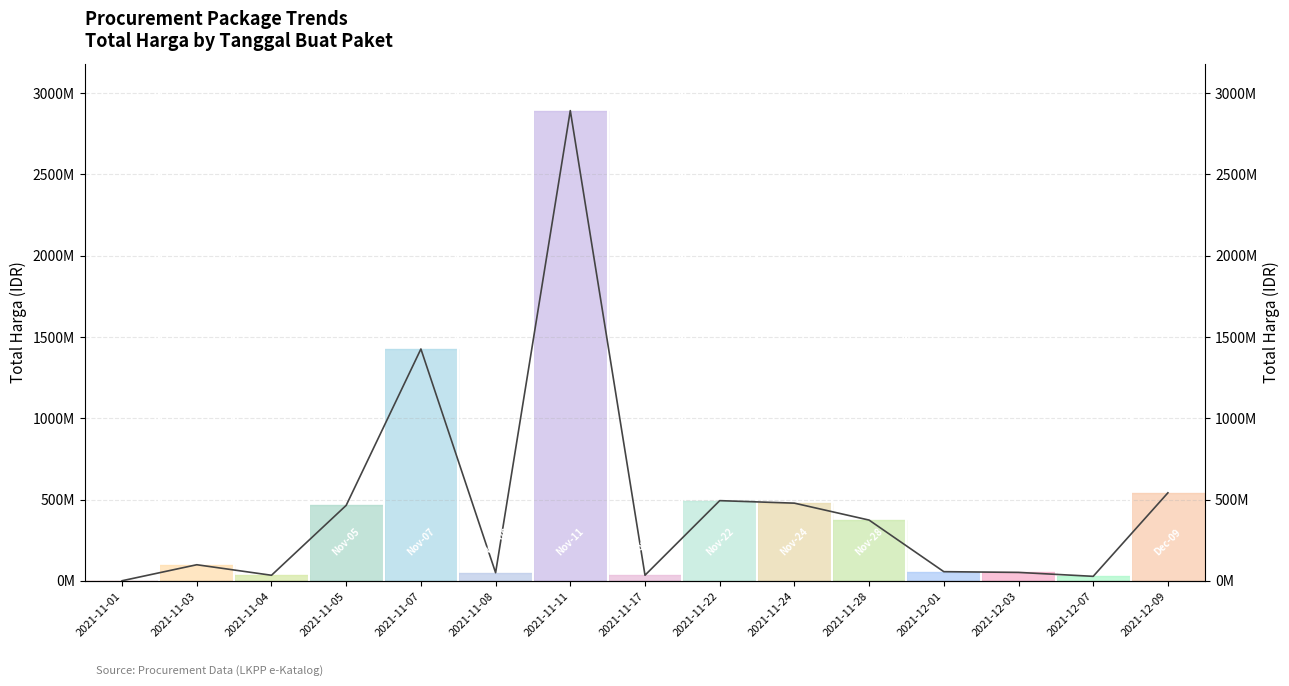

Where does the data first go above 98772570?

2021-11-05